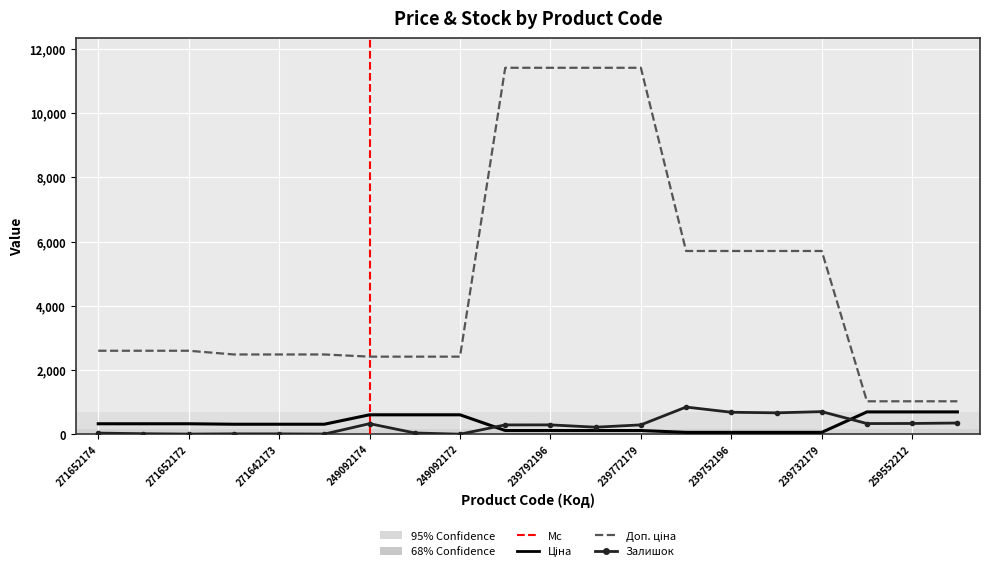

Rank the categories by Доп. ціна value from highest to lowest.

239792197, 239792196, 239772195, 239772179, 239752197, 239752196, 239732195, 239732179, 271652174, 271652173, 271652172, 271642174, 271642173, 271642172, 249092174, 249092173, 249092172, 259552213, 259552212, 259552189